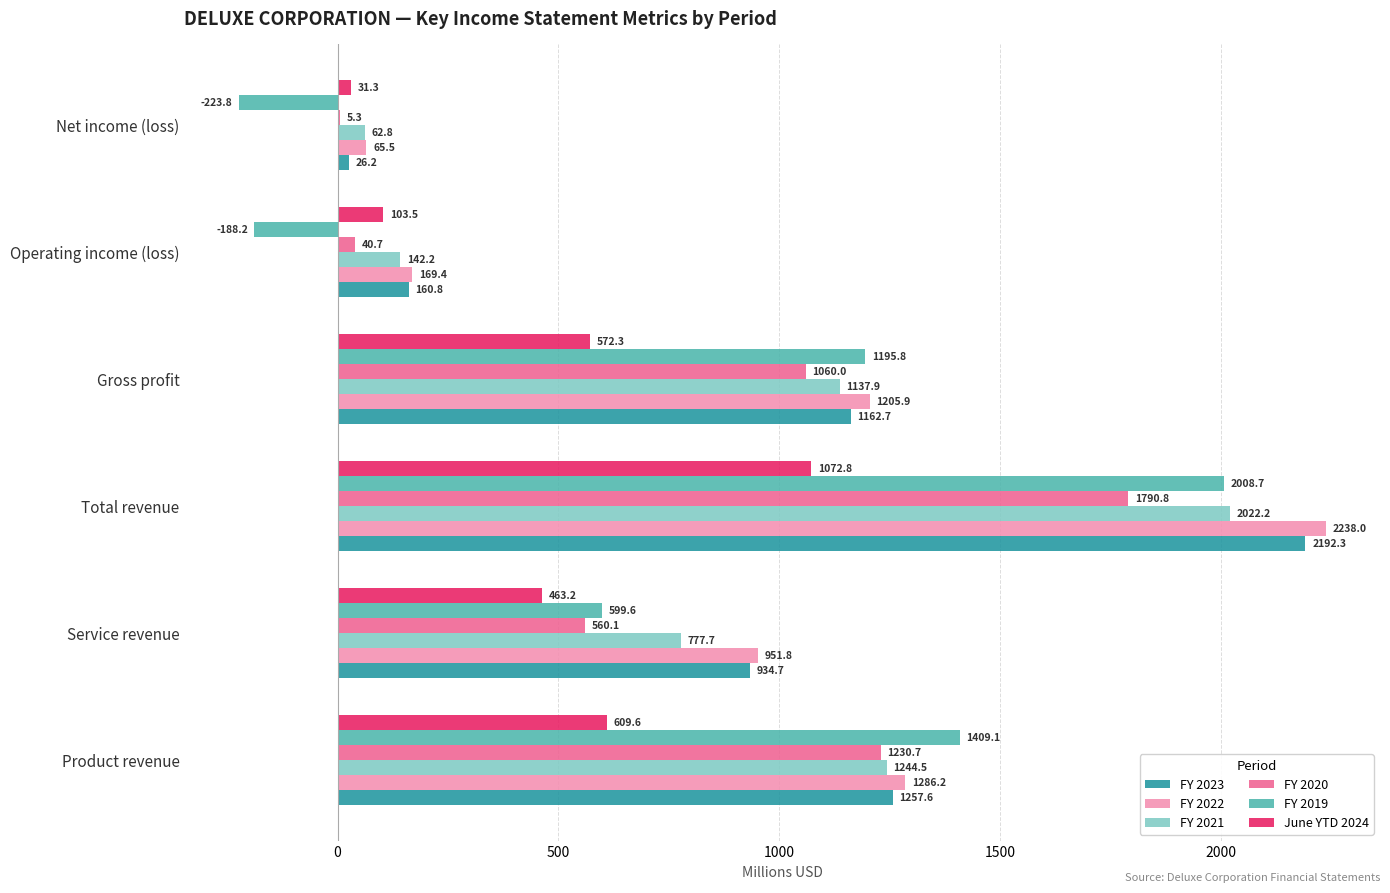

The June YTD 2024 series shows 572.3 at Gross profit. True or false?

True